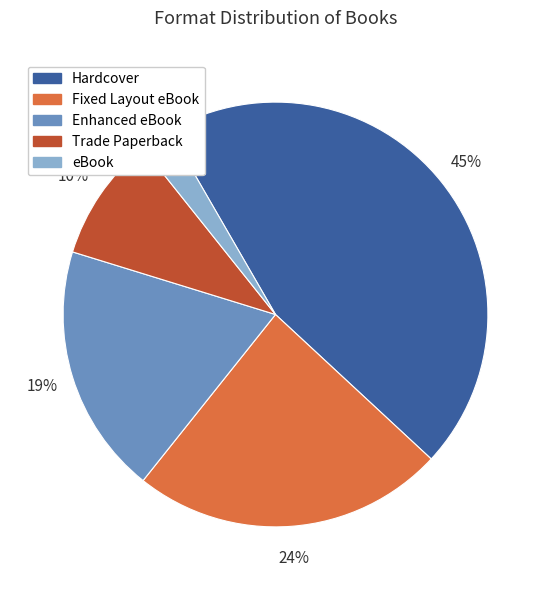

To the nearest percent, what is the average slice percentage?

20%